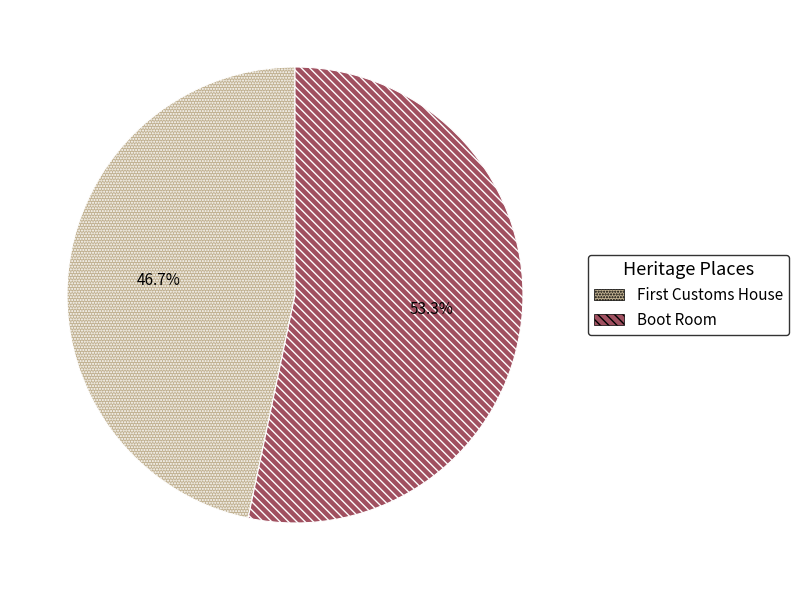

Rank the categories by value from lowest to highest.

First Customs House, Boot Room